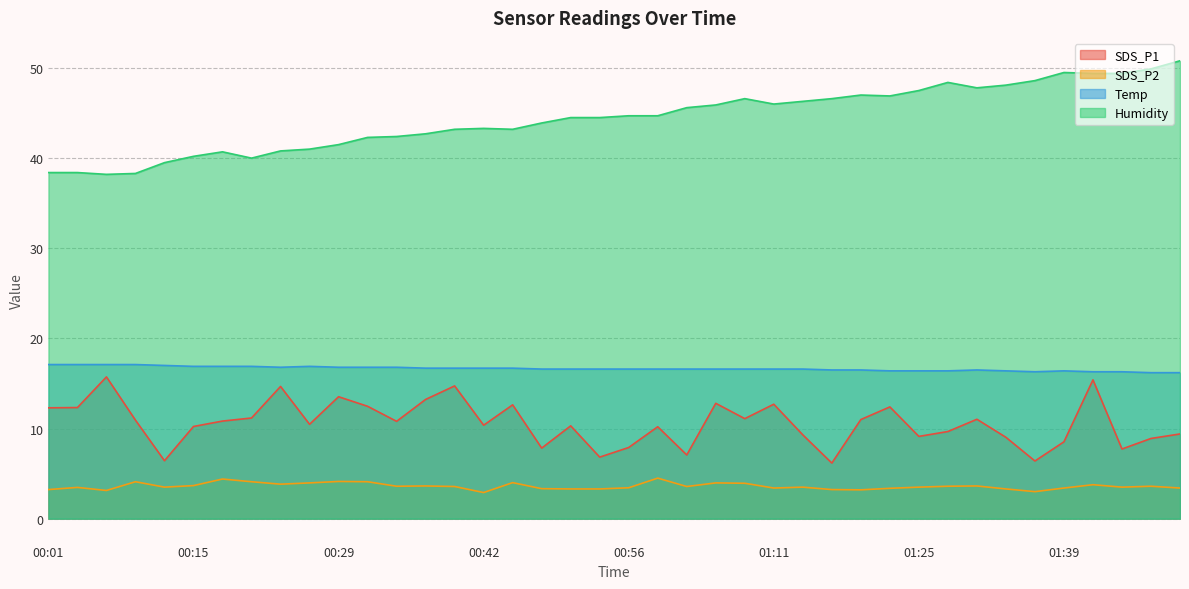

True or false: Humidity has more than 1 interior local peaks.

True